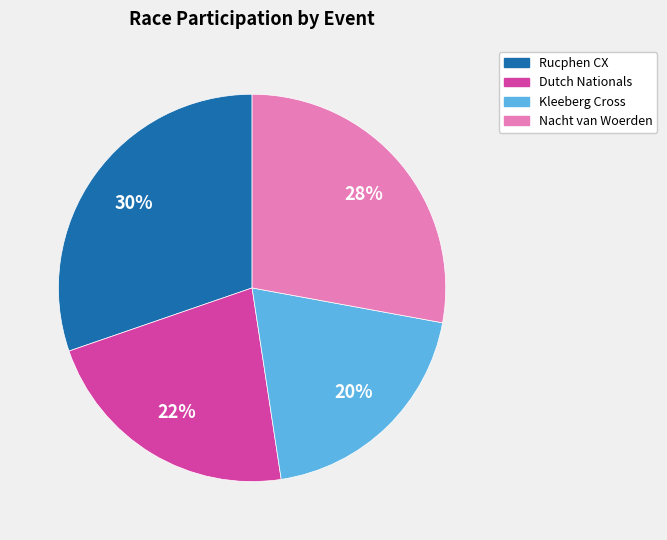

Is there any slice that represents more than half of the pie?

No